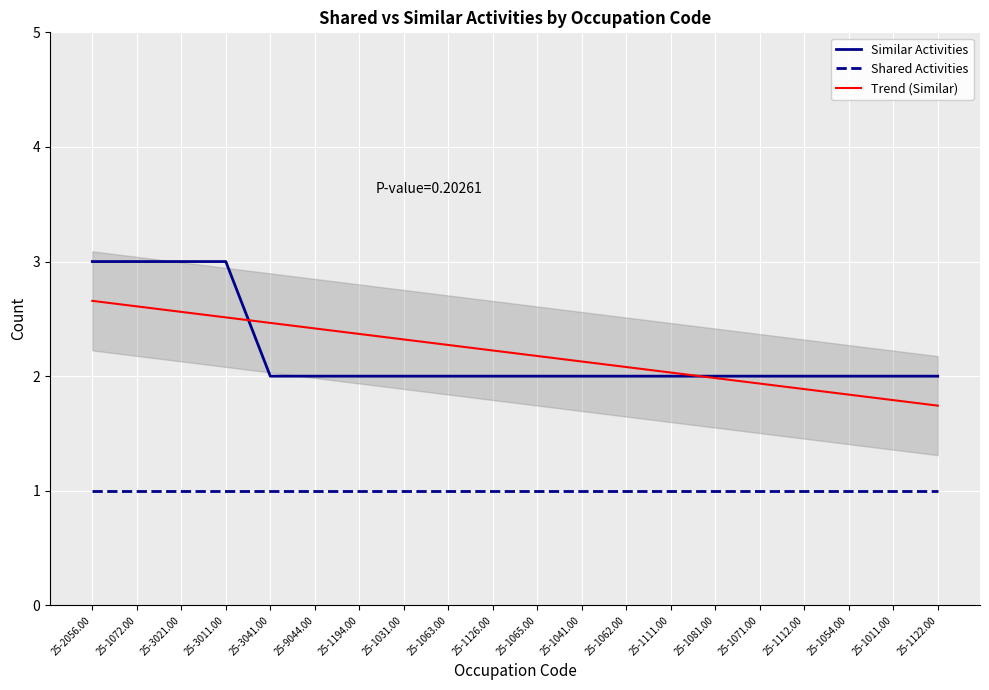

Is the value of Similar Activities at 25-2056.00 greater than the value of Trend (Similar) at 25-1041.00?

Yes